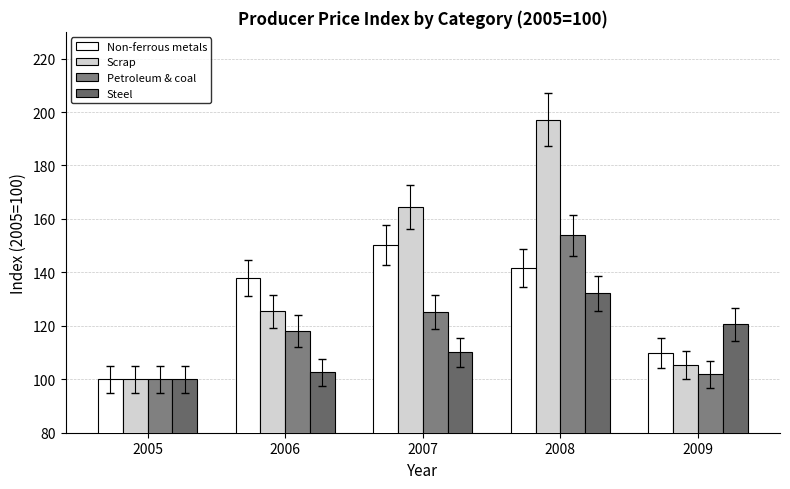

What is the minimum value for Non-ferrous metals?

100.0